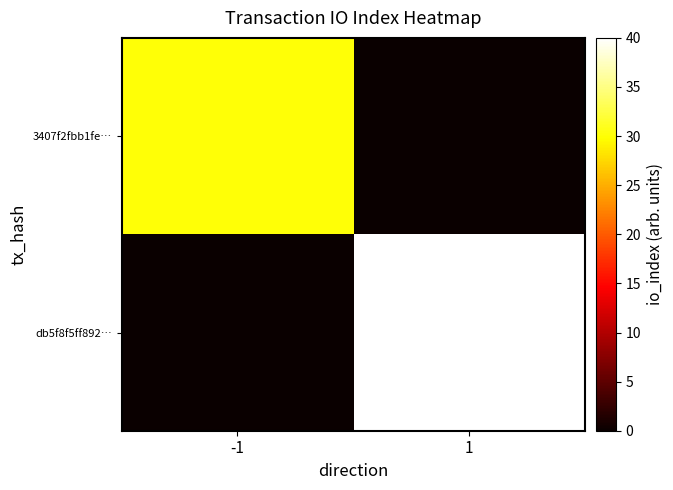

How many distinct data groups are displayed?

2